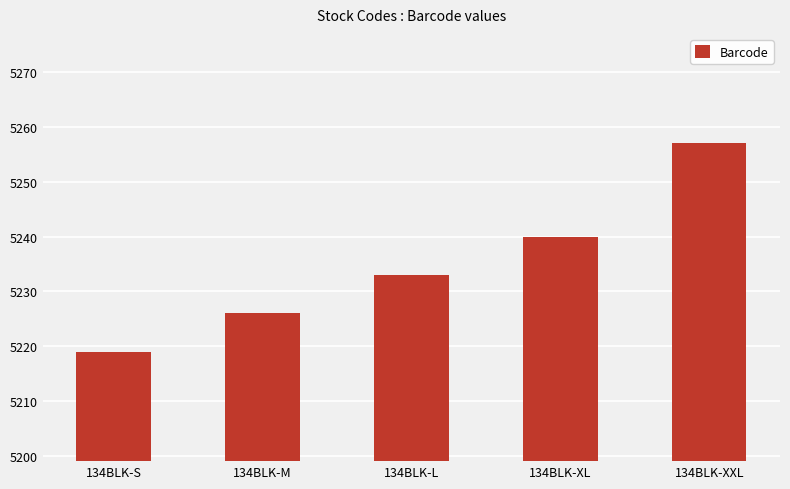

Count the number of categories in the chart.

5